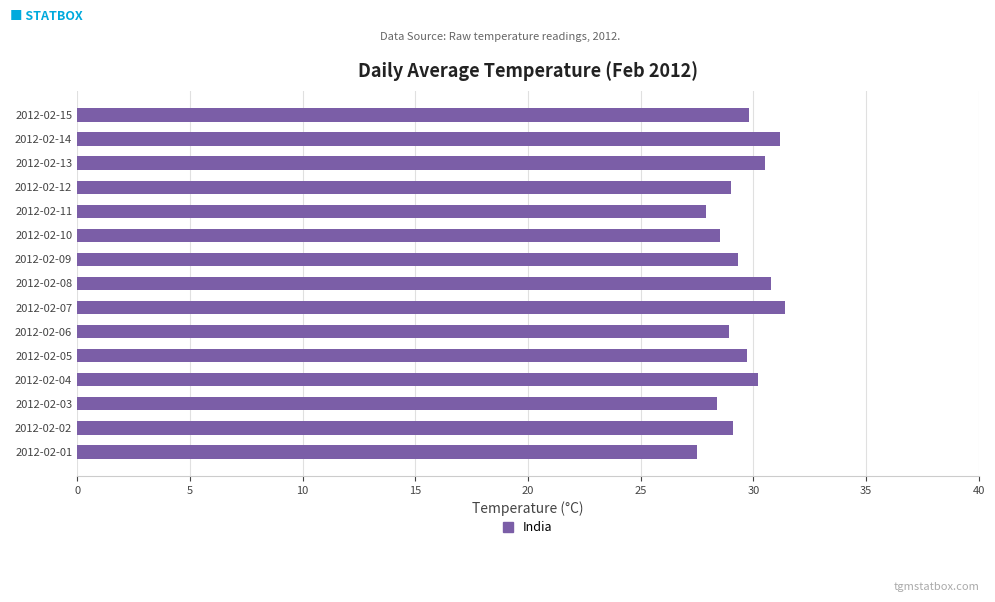

Approximately how many times larger is the value at 2012-02-11 compared to 2012-02-14?

0.9